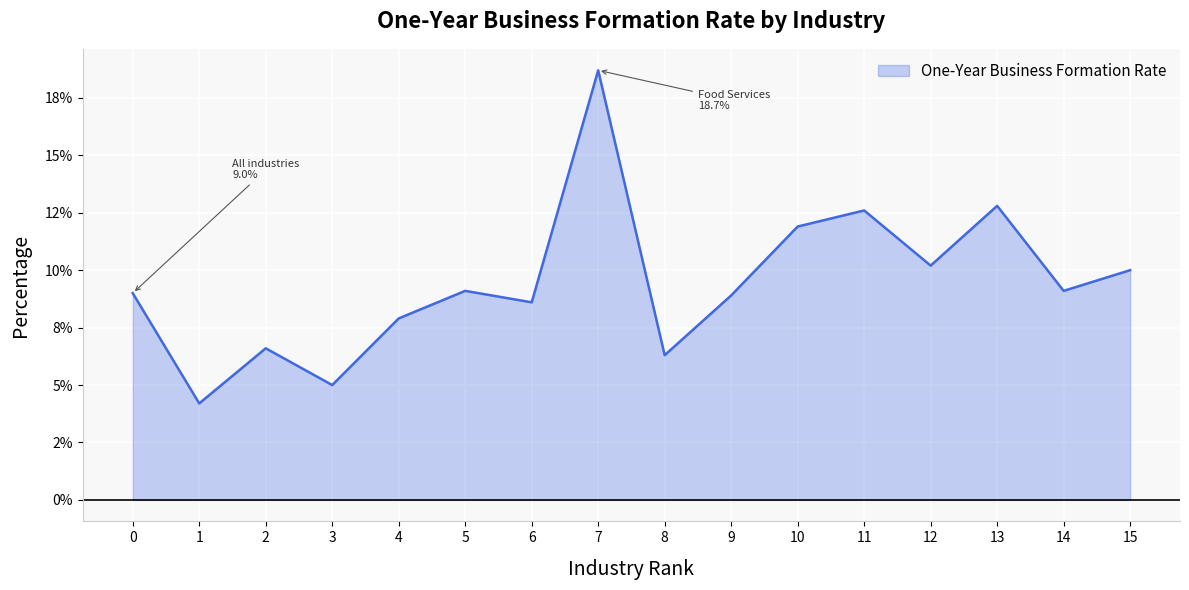

Is this an area chart (filled region under the line)?

Yes